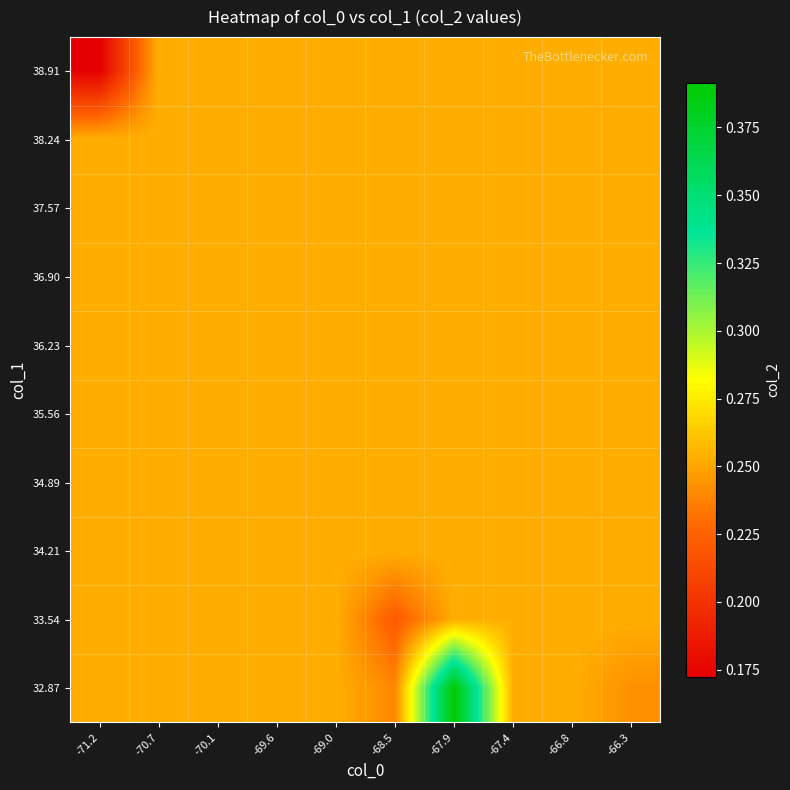

How many categories are shown in the chart?

10